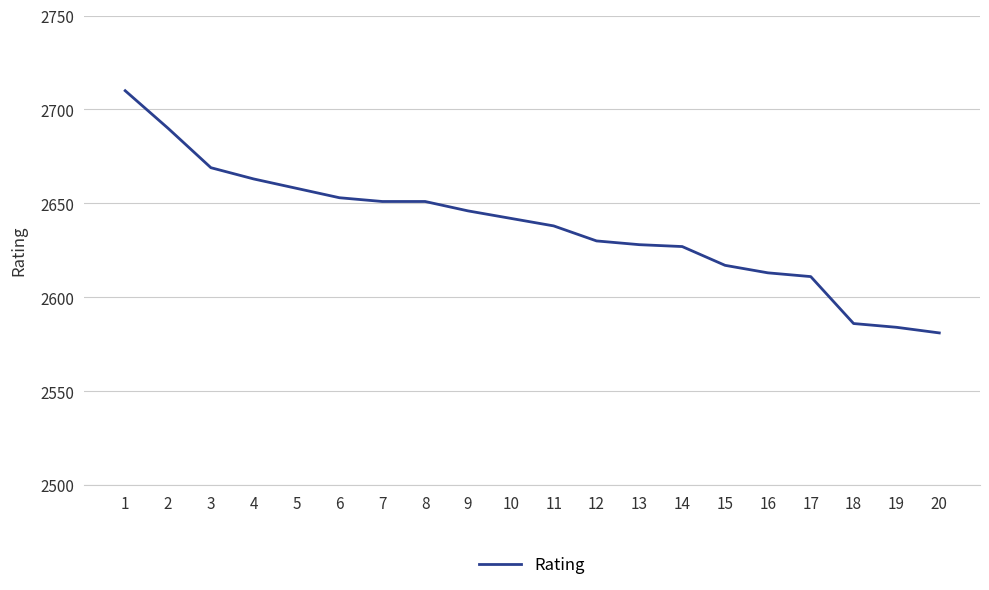

Reading left to right, what are all the values shown in this chart?

2710	2690	2669	2663	2658	2653	2651	2651	2646	2642	2638	2630	2628	2627	2617	2613	2611	2586	2584	2581